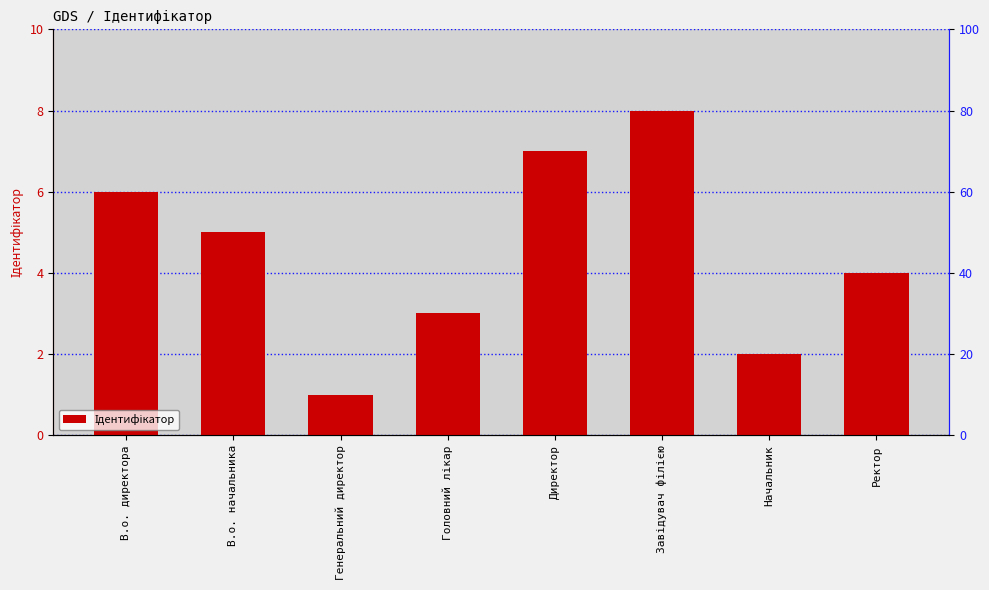

Where is the data nearest to the value 4?

Ректор